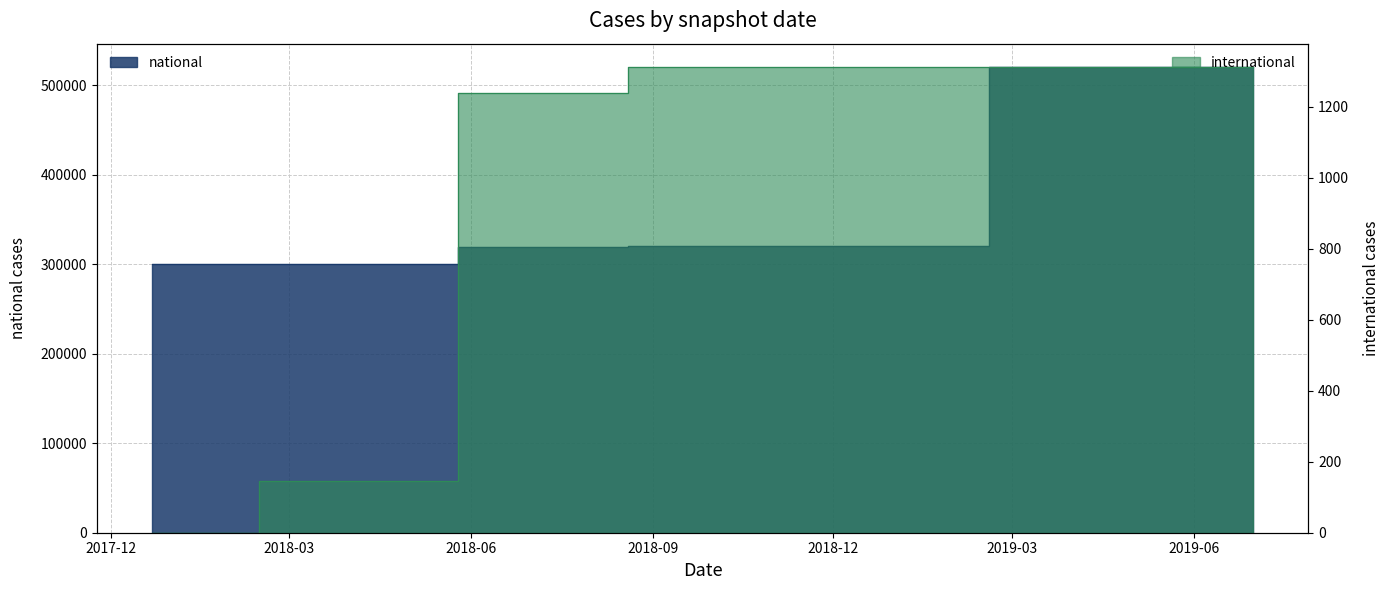

Which label corresponds to the smallest value in the chart?

2017-12-22